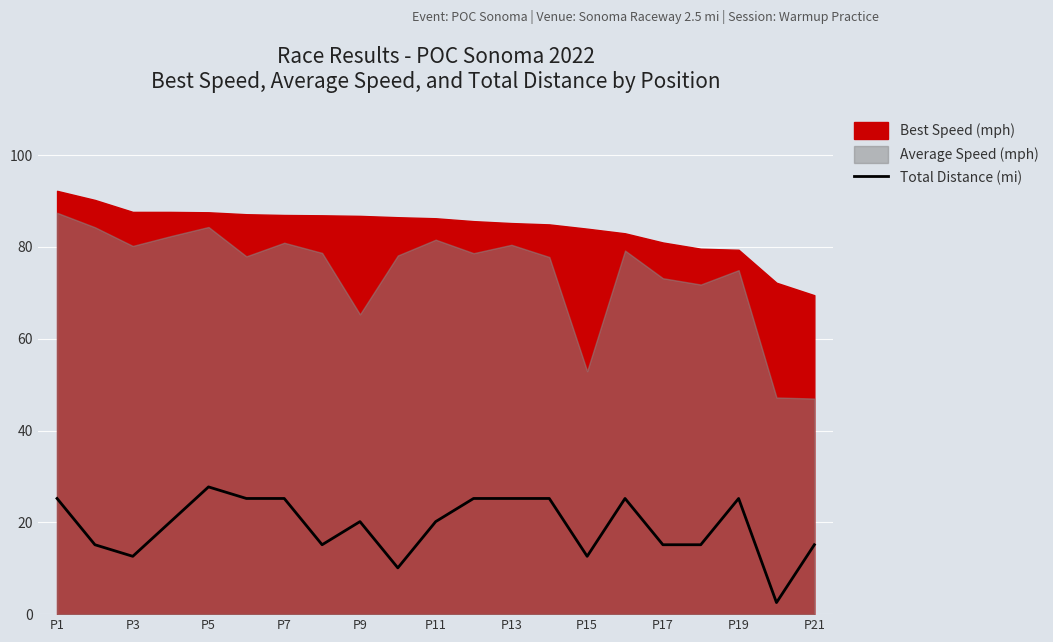

Which category has the highest value in the Total Distance (mi) series?

P5